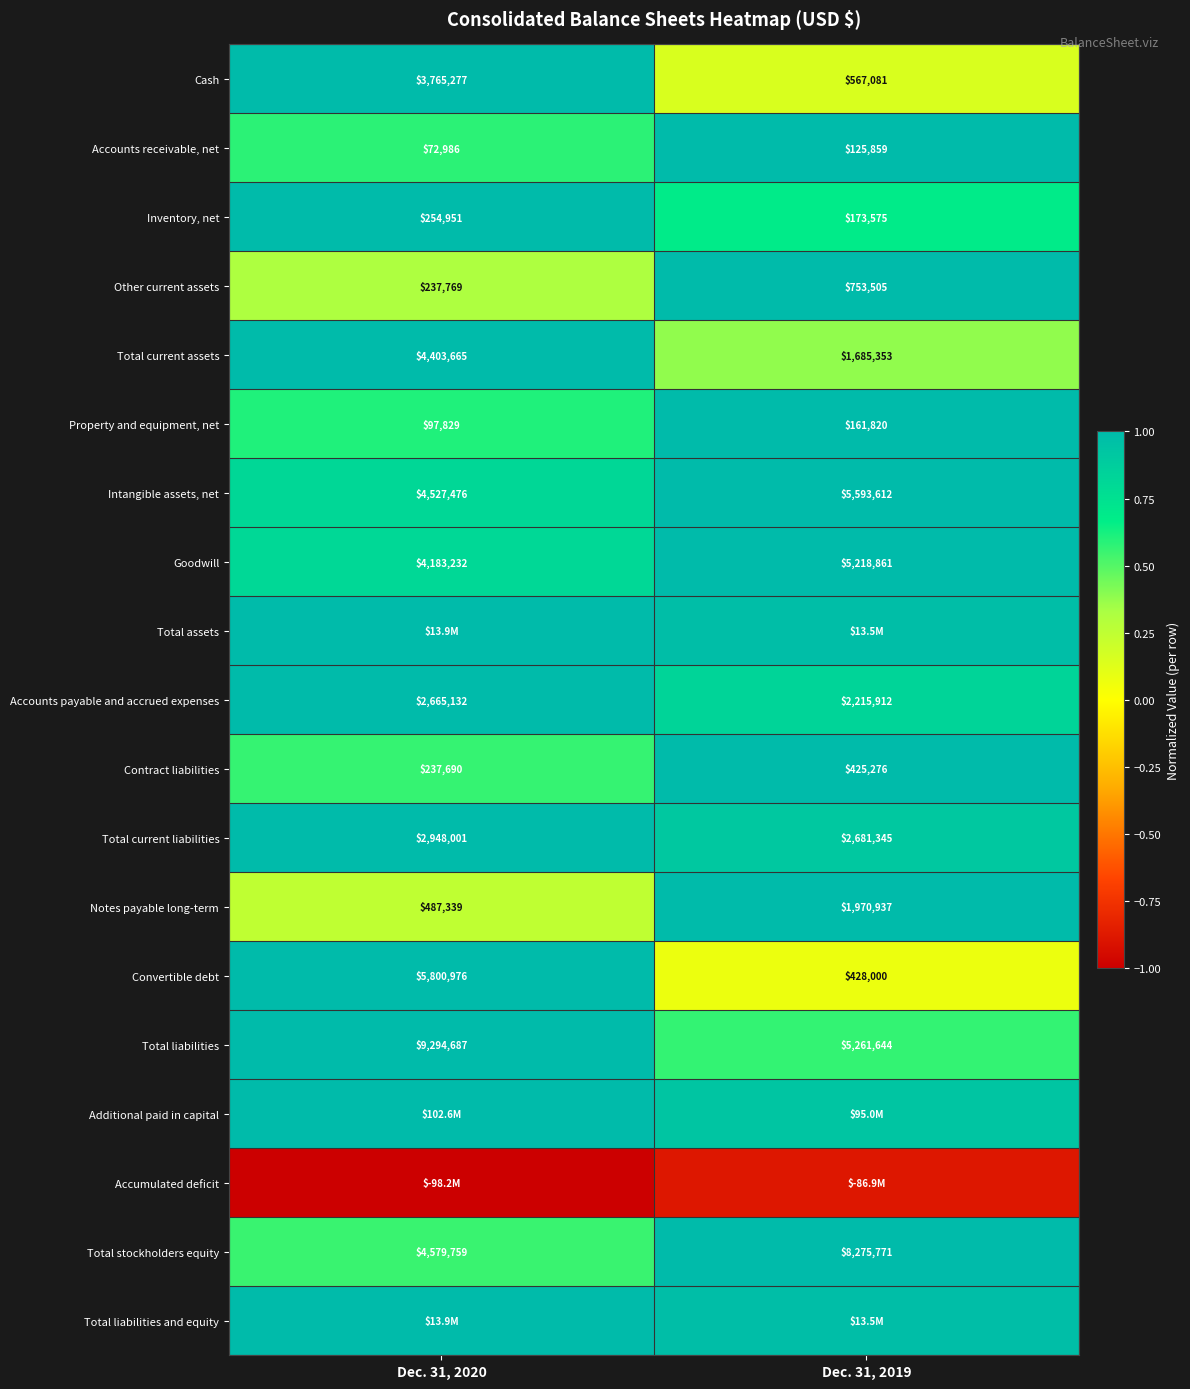

Which label corresponds to the smallest value in the chart?

Dec. 31, 2020